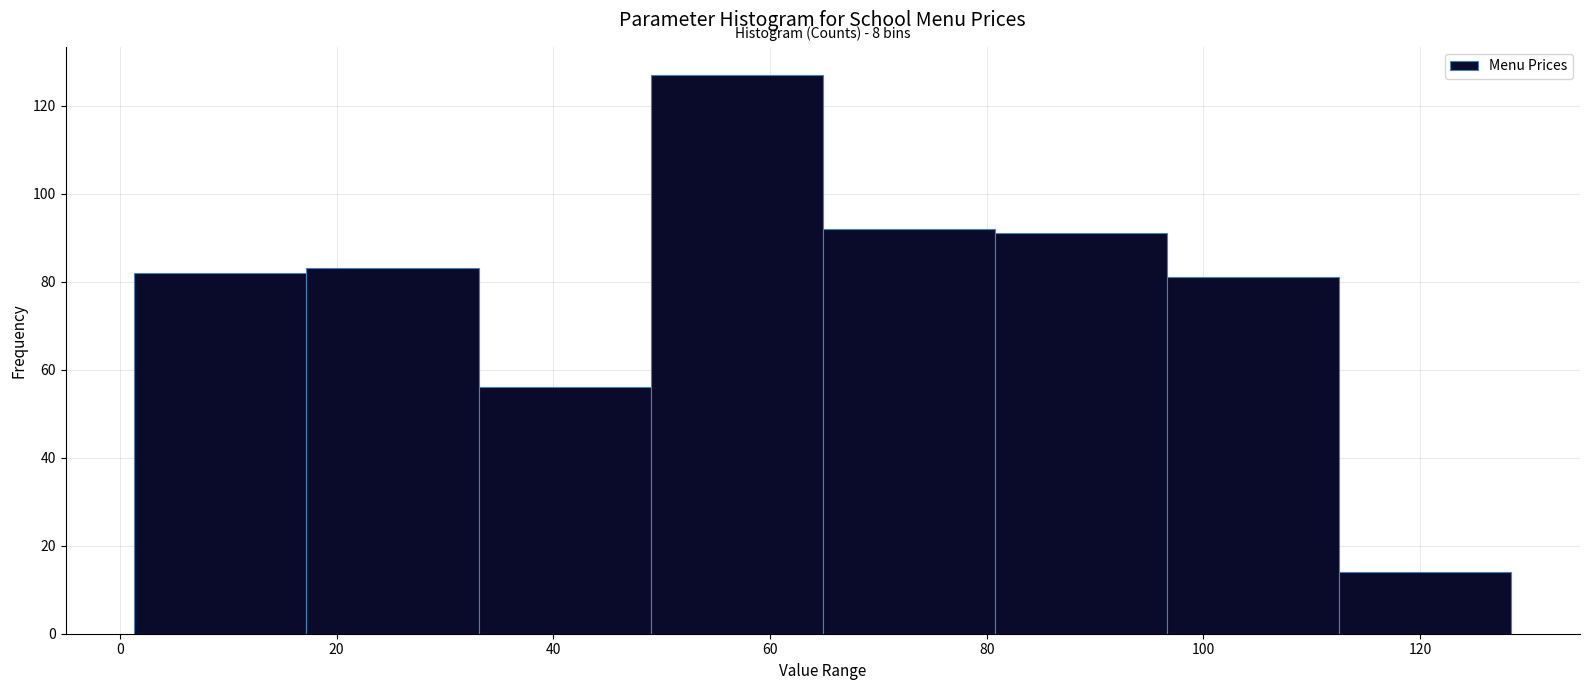

Over which range of the x-axis is the bar tallest?

48 to 64